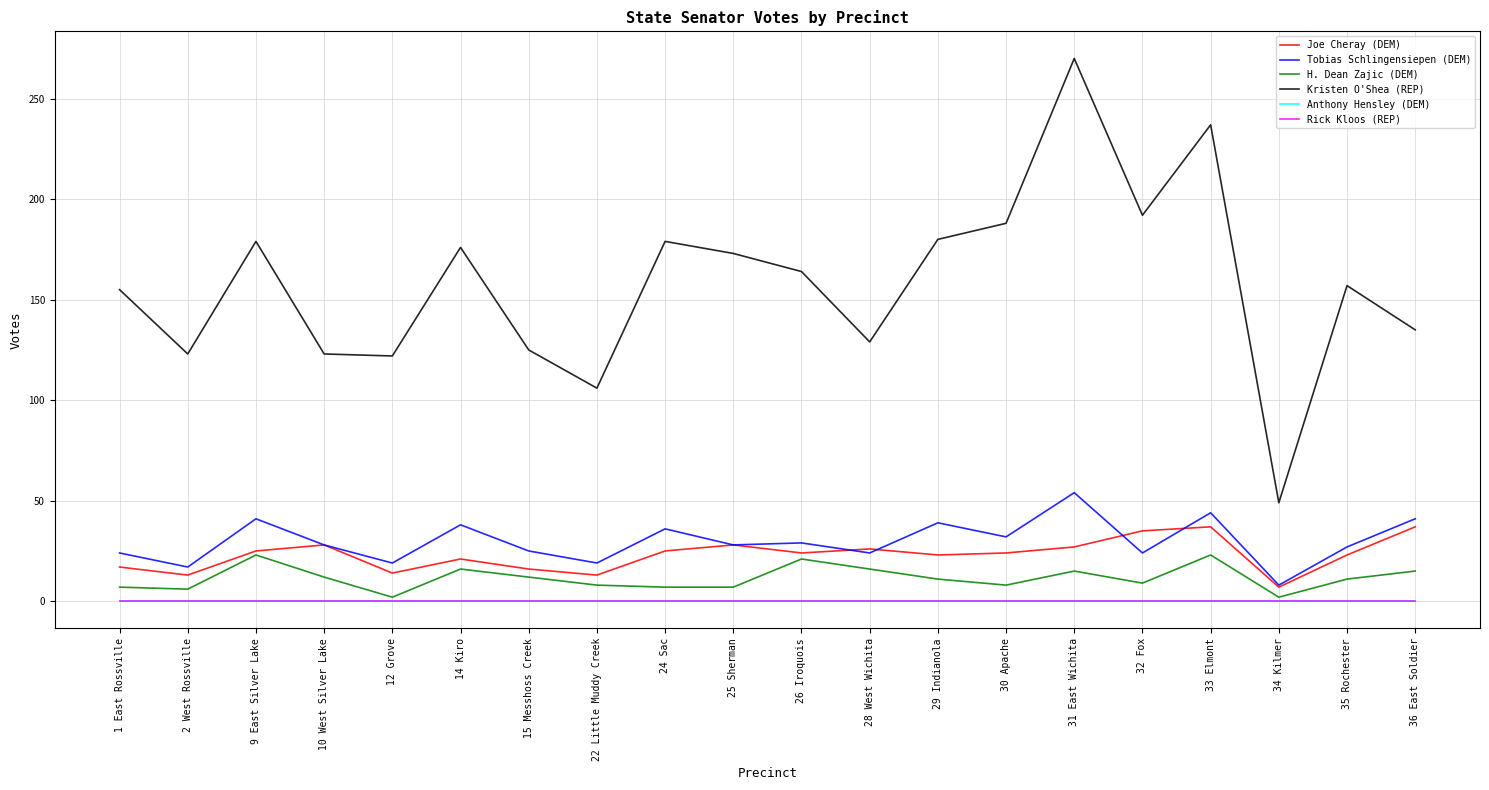

True or false: Kristen O'Shea (REP) has a value of 123 at 10 West Silver Lake.

True